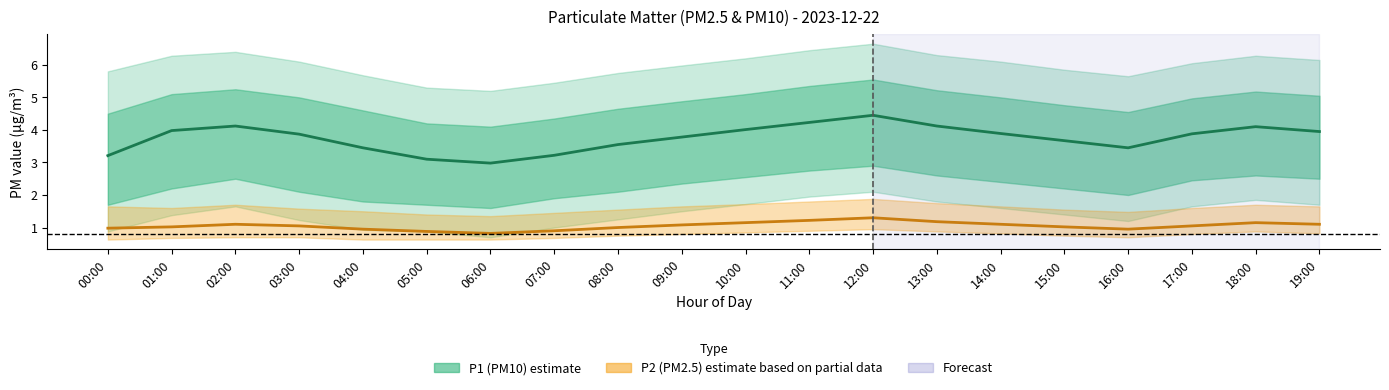

What is the average value of the P1 (PM10) series?

3.8